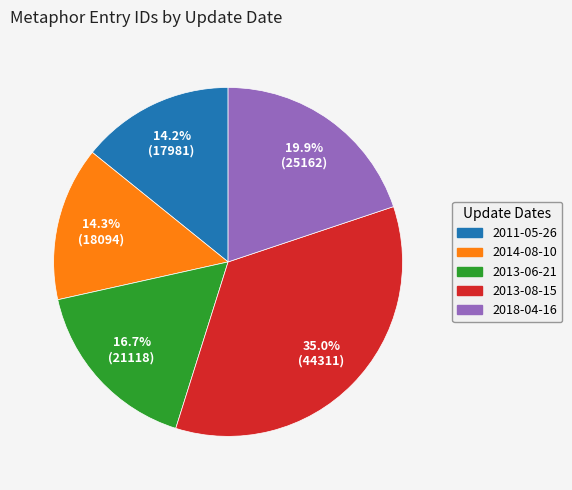

How many slices are in this pie chart?

5